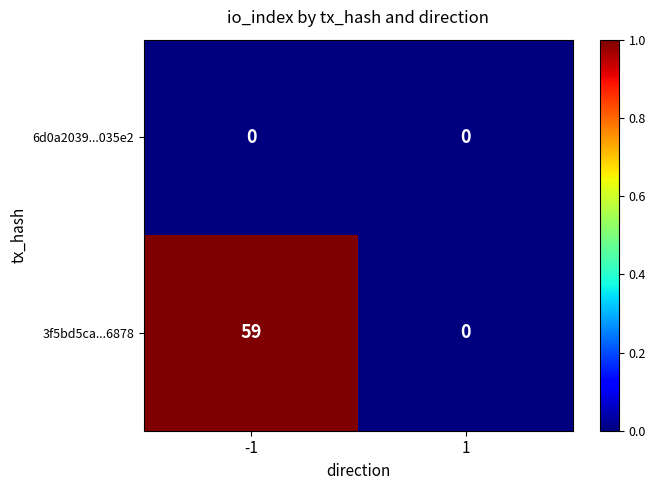

Reading right to left, list all the values displayed in this chart.

6d0a2039...035e2: 1=0	-1=0
3f5bd5ca...6878: 1=0	-1=59